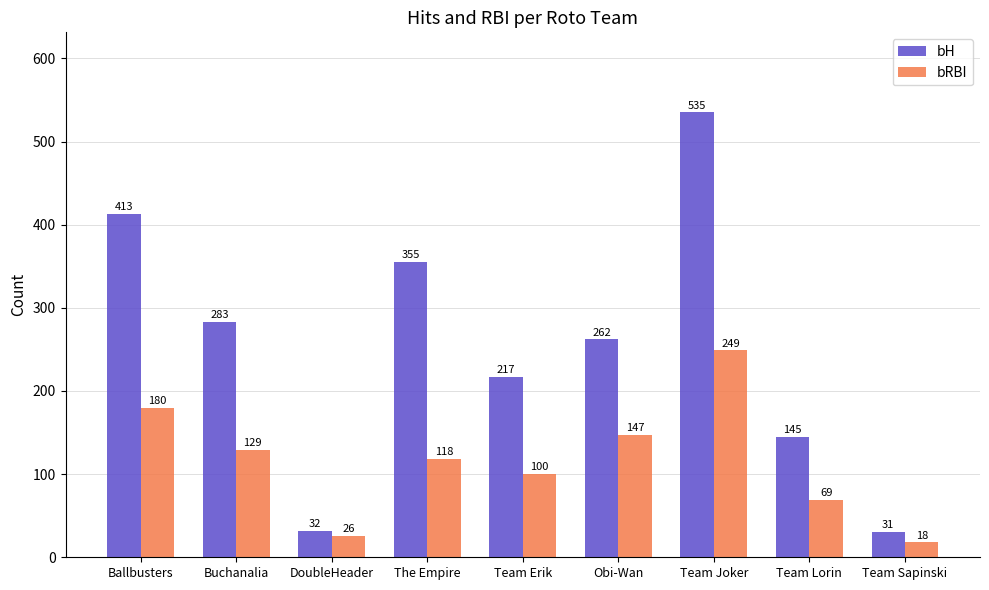

Reading left to right, what are all the values shown in this chart?

bH: 413	283	32	355	217	262	535	145	31
bRBI: 180	129	26	118	100	147	249	69	18